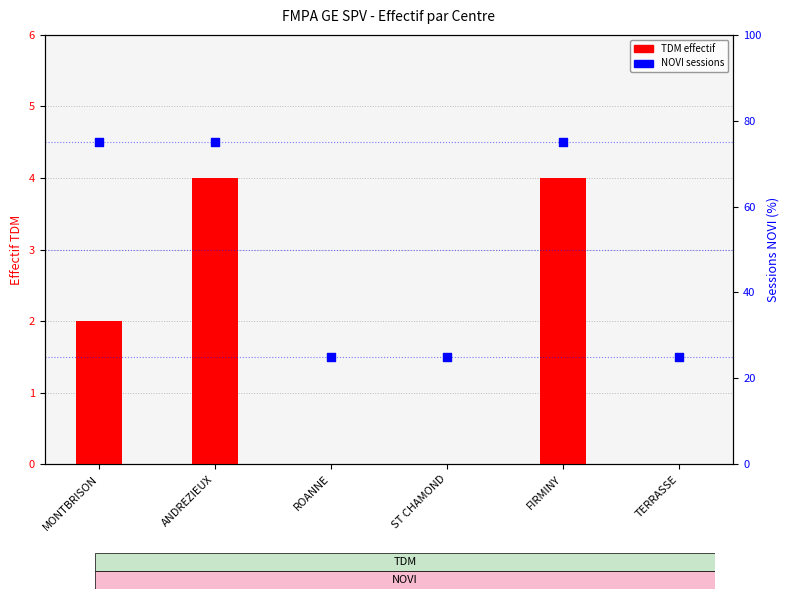

What are all the series names shown in the legend?

TDM effectif, NOVI sessions